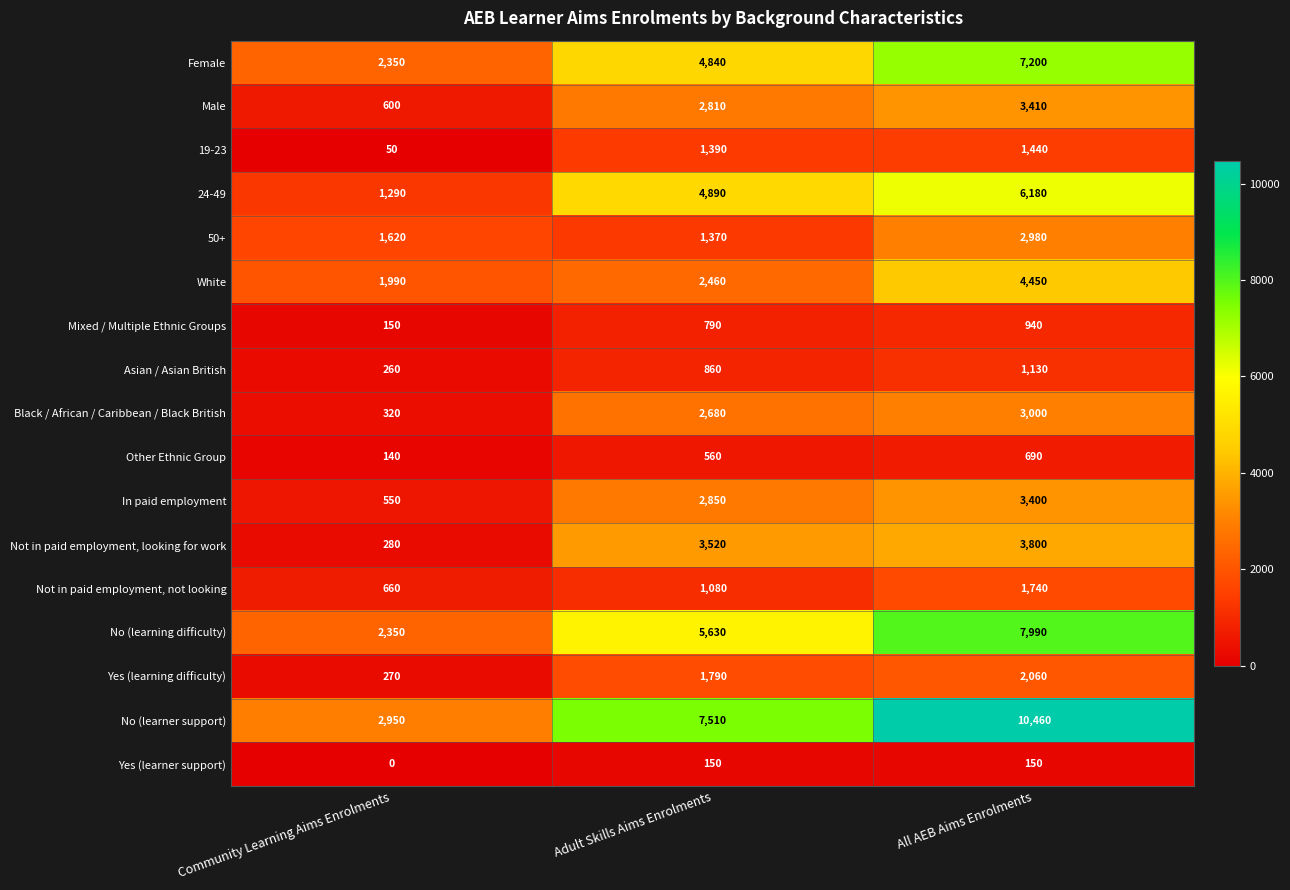

What is the difference between the maximum and minimum values in the No (learning difficulty) series?

5640